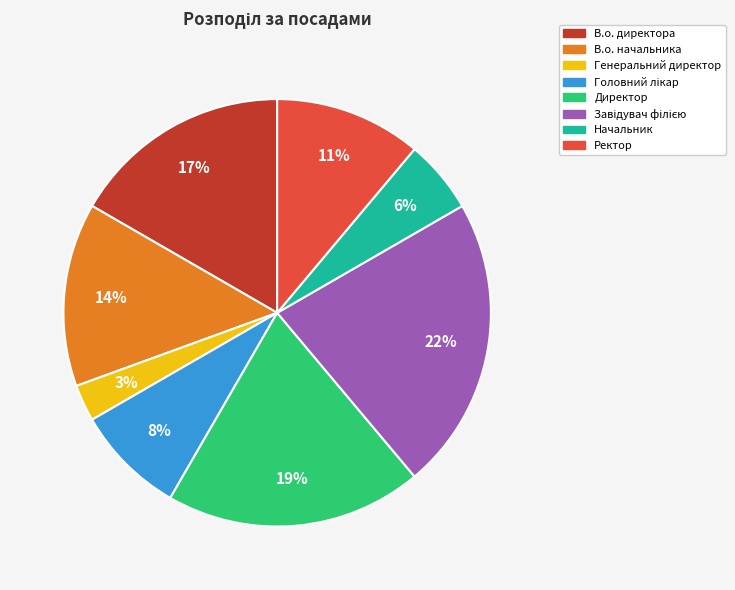

To the nearest percent, what is the difference between the largest and smallest slice percentages?

19%